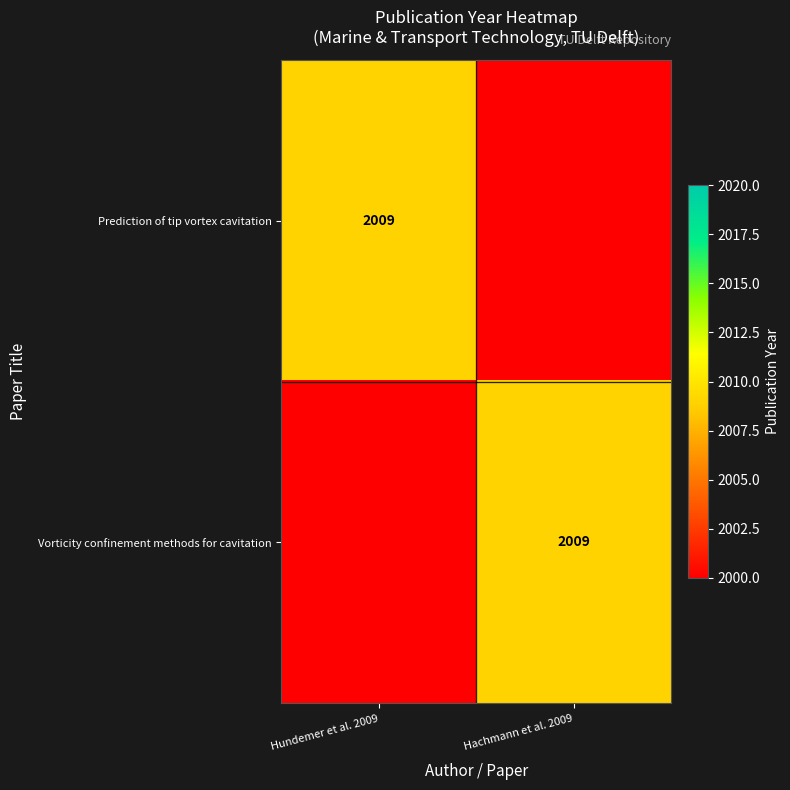

Count the number of categories in the chart.

2